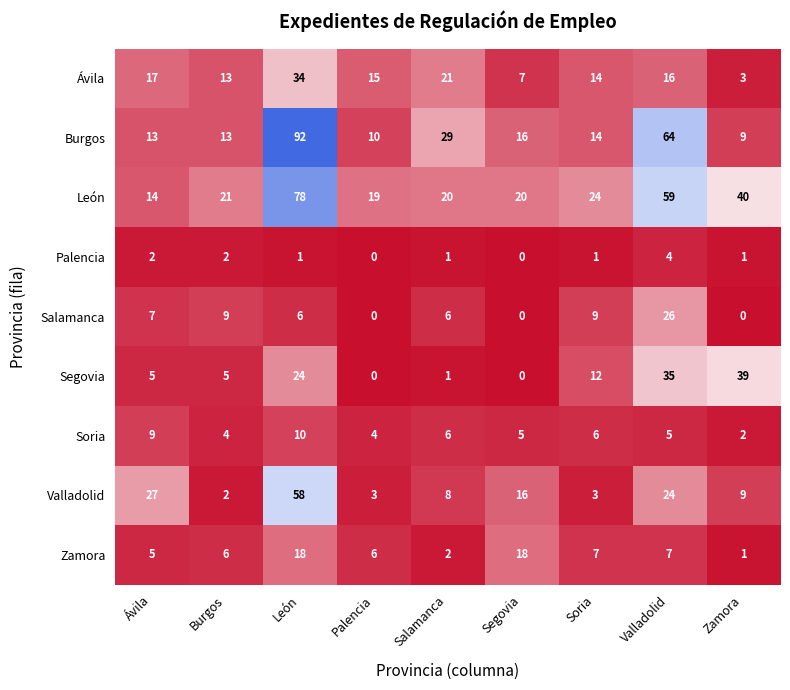

Where does the Burgos series first go above 14?

León